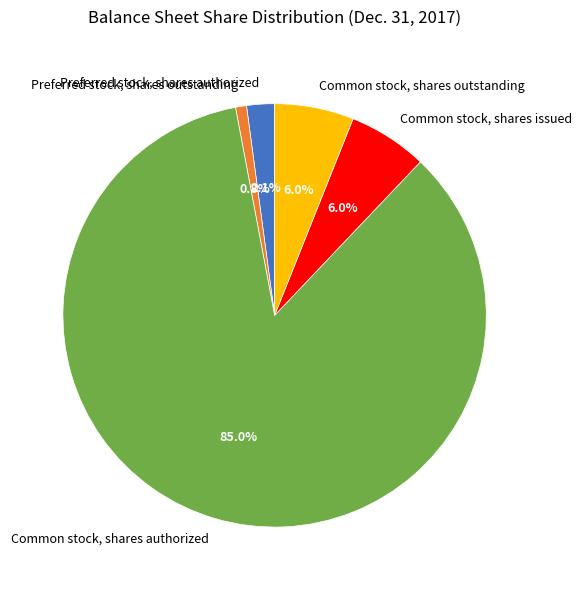

To the nearest percent, what is the combined percentage of Common stock, shares authorized and Common stock, shares outstanding?

91%